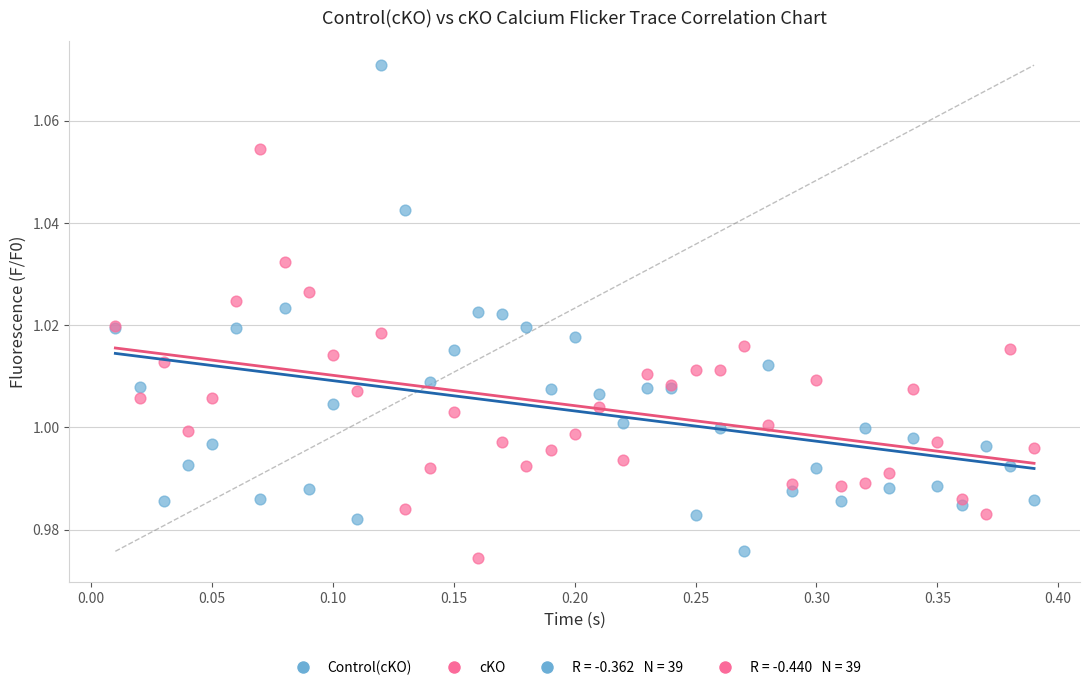

Which series has the largest Y range (max minus min)?

Control(cKO)